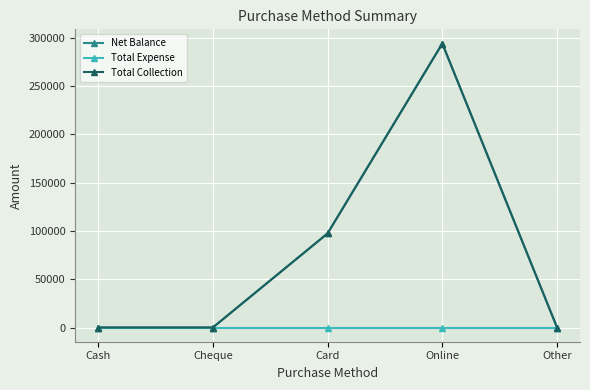

Where is Total Collection nearest to the value 146910?

Card